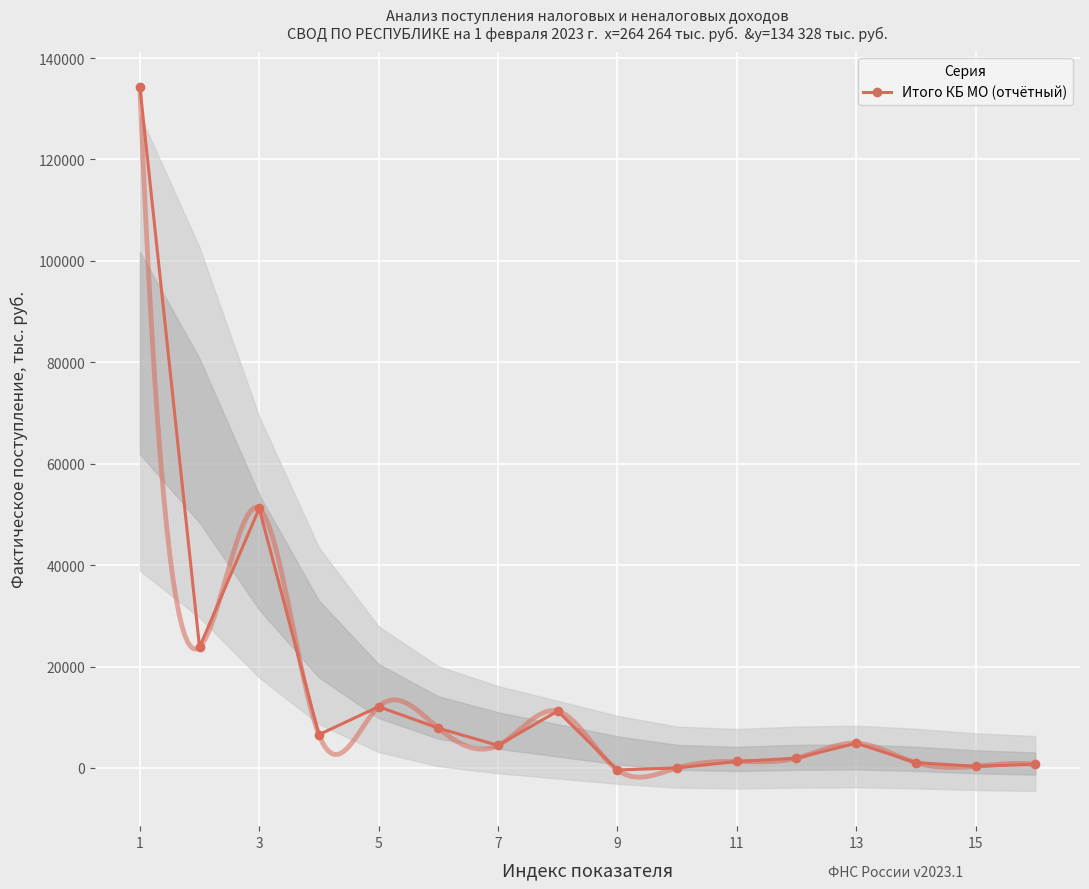

The value of Итого КБ МО (отчётный) at 1 is 134328.3. True or false?

True